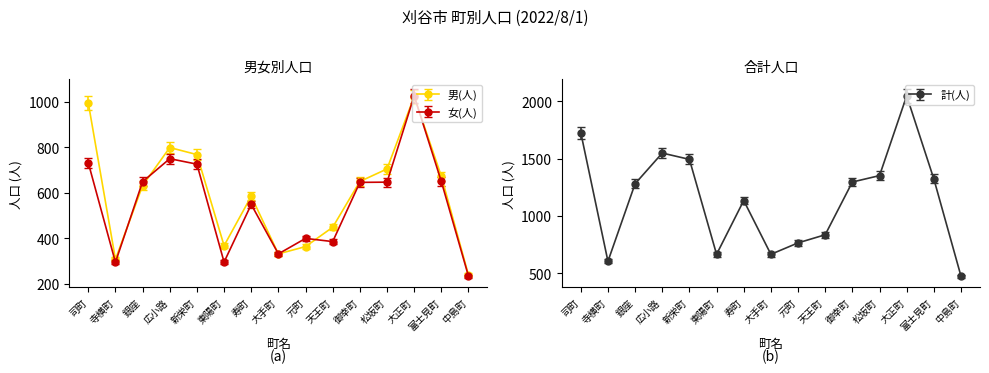

How many lines are shown in the chart?

3